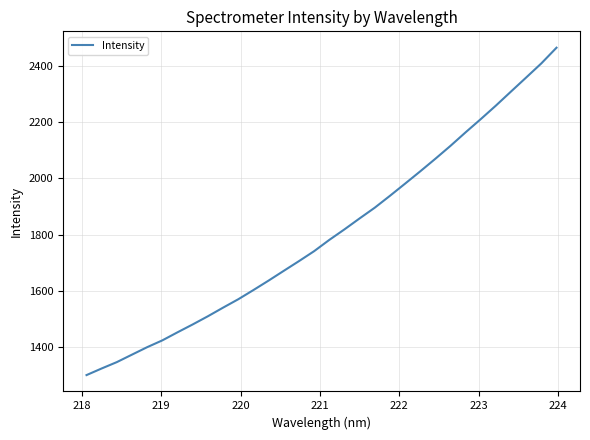

What is the difference between the maximum and minimum values?

1167.4